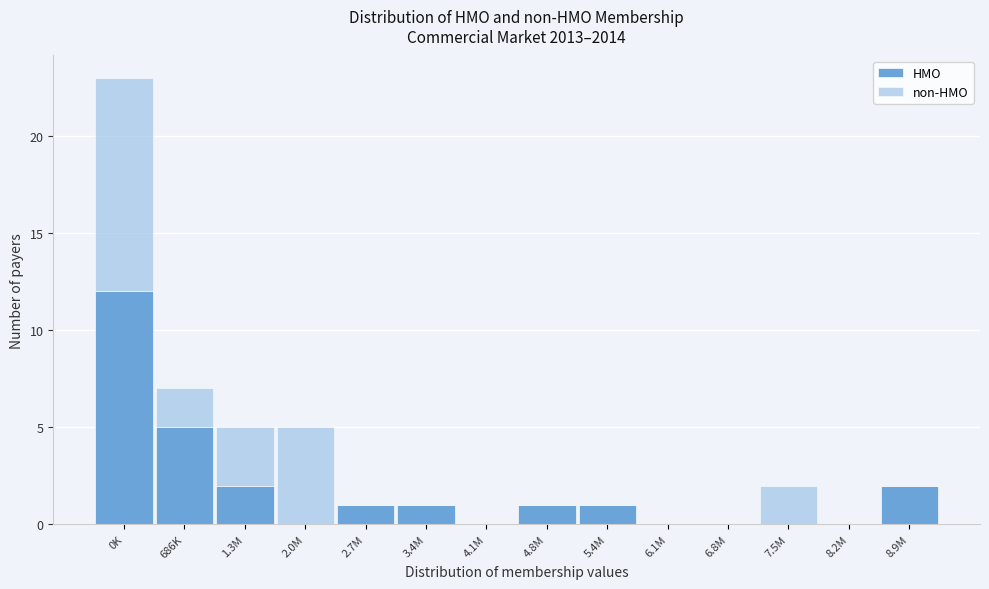

Reading right to left, what are the values for HMO?

8.9M=2	8.2M=0	7.5M=0	6.8M=0	6.1M=0	5.4M=1	4.8M=1	4.1M=0	3.4M=1	2.7M=1	2.0M=0	1.3M=2	686K=5	0K=12